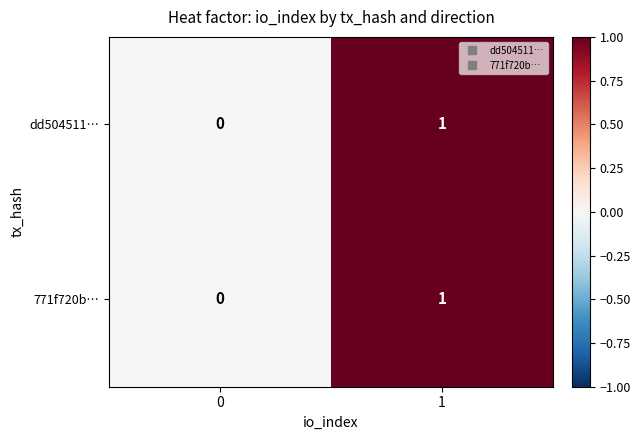

Reading left to right, what are all the values shown in this chart?

dd504511…: 0=0	1=1
771f720b…: 0=0	1=1